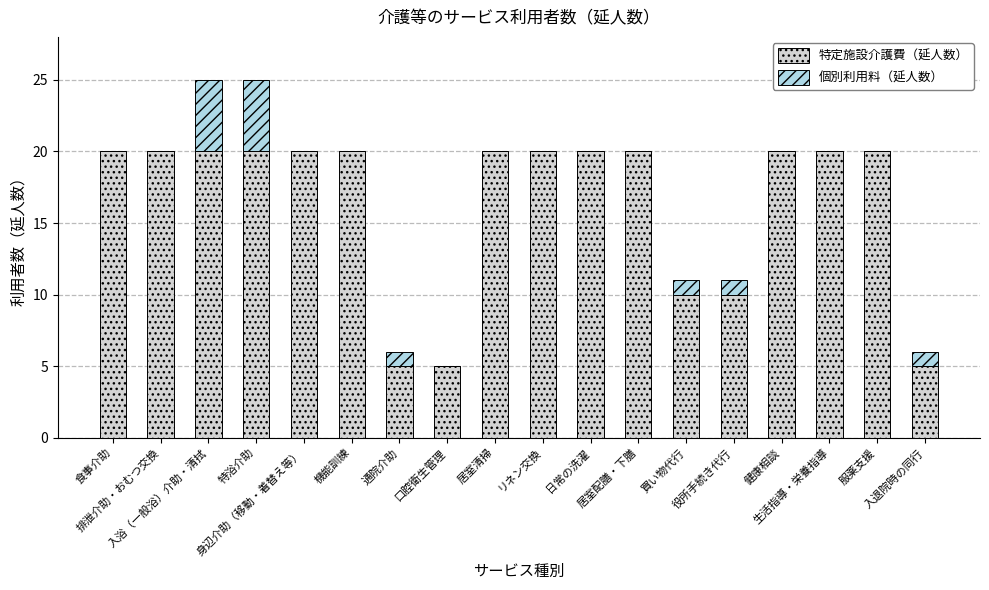

What is the sum of all 特定施設介護費（延人数） values?

295